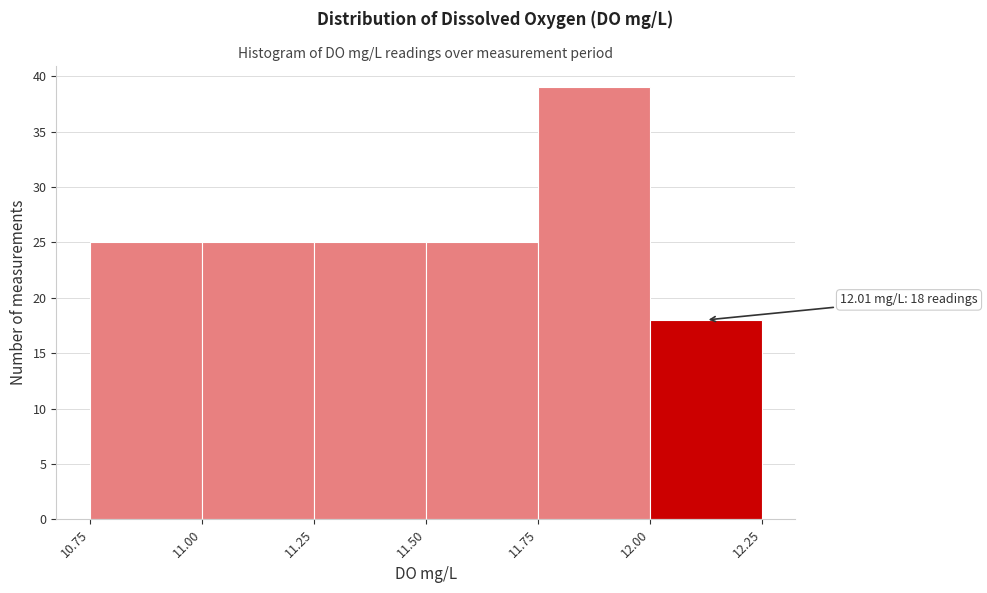

Which range on the x-axis has the tallest bar?

11.75 to 12.00